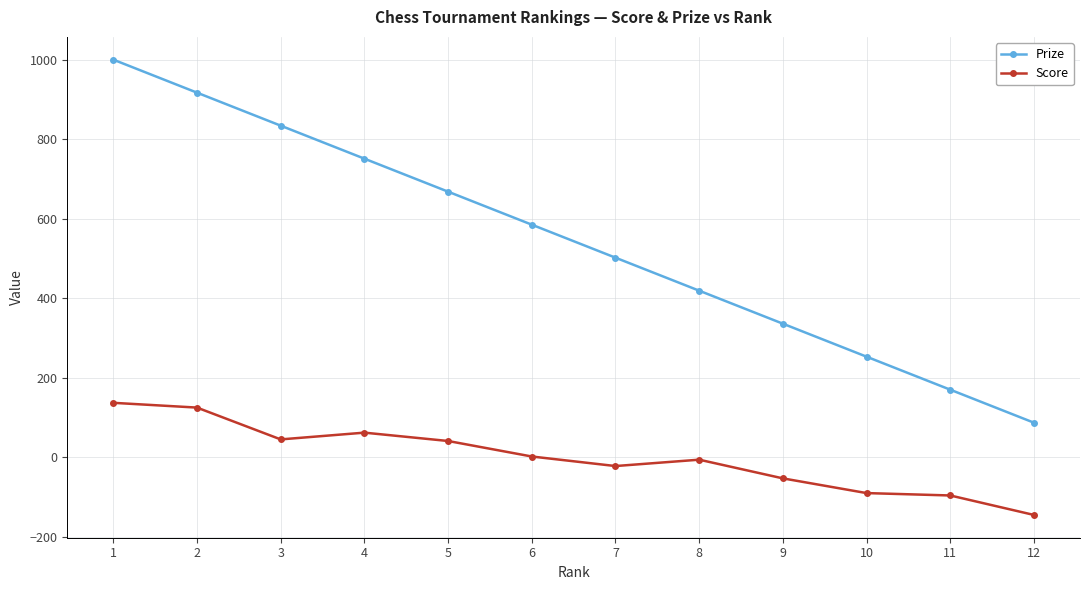

Where does the Prize series first go above 585?

1